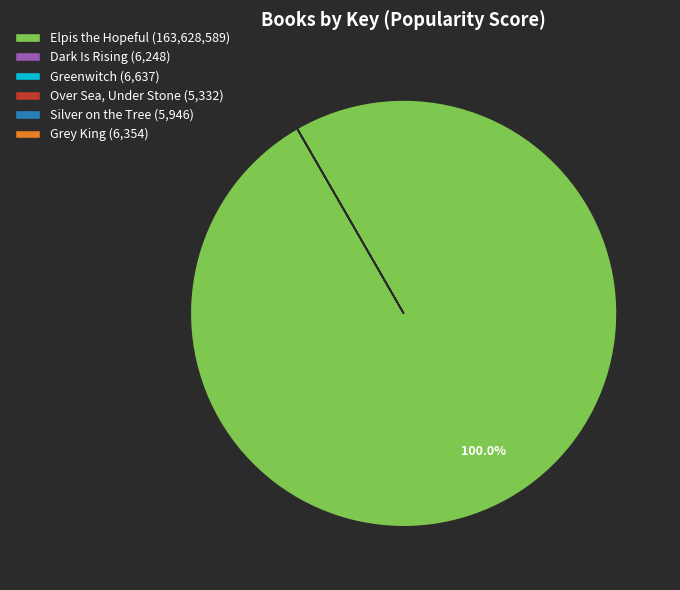

To the nearest percent, what is the difference between the largest and smallest slice percentages?

100%